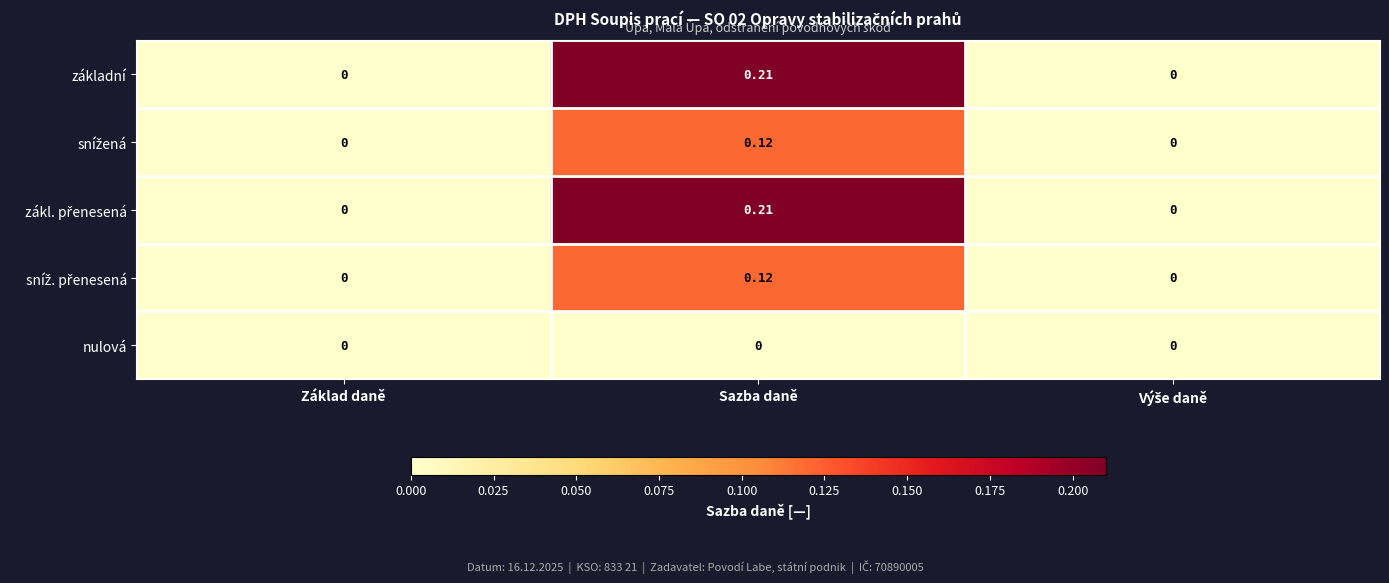

How many series are shown in this chart?

5